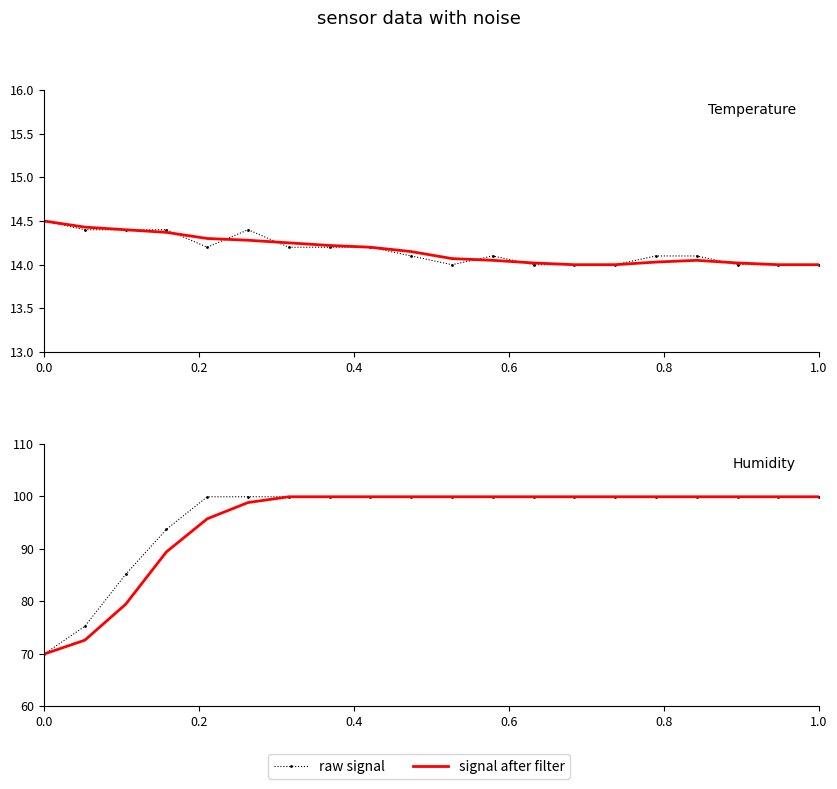

The value of raw signal at 0.2 is 109.4. True or false?

False